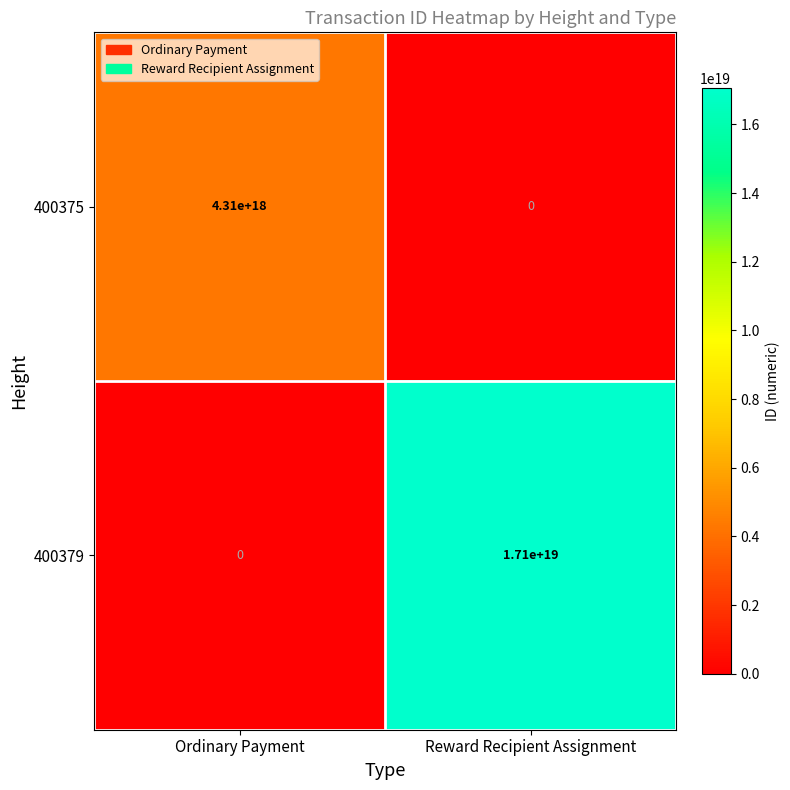

Is the value of 400375 at Ordinary Payment greater than the value of 400379 at Reward Recipient Assignment?

No